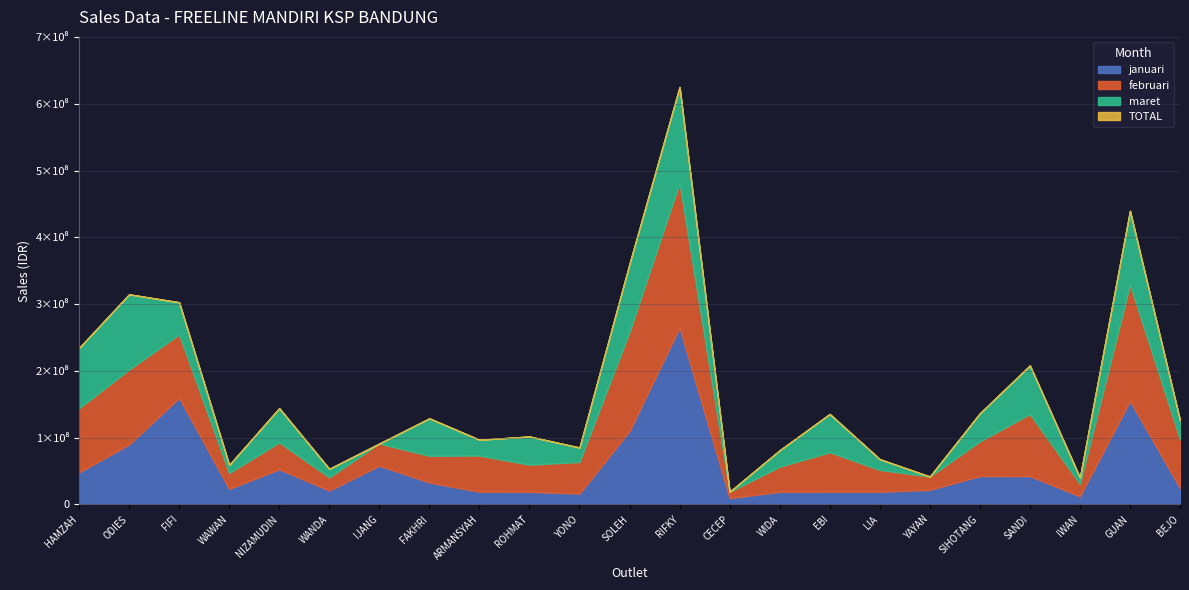

True or false: januari has more than 1 points higher than both neighbors.

True